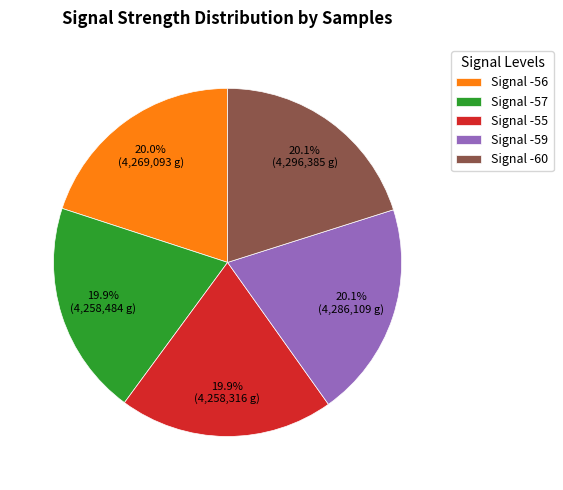

What percentage is NOT represented by Signal -60?

79.9%